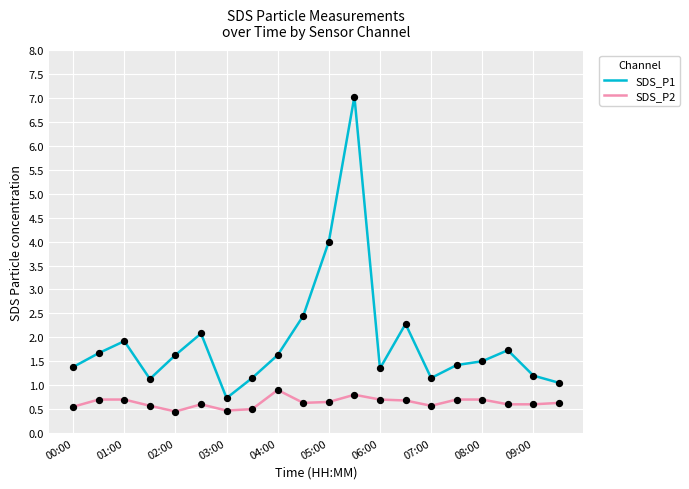

Which series has the largest total across all categories?

SDS_P1